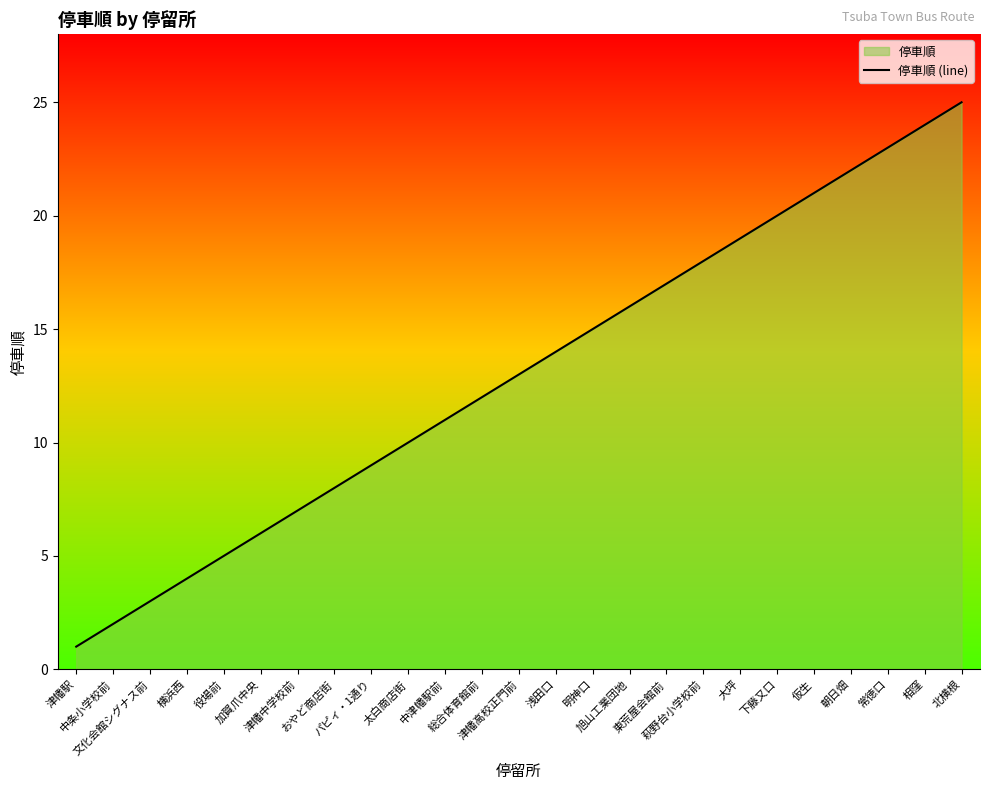

At which category does the chart reach its peak across all series?

北横根